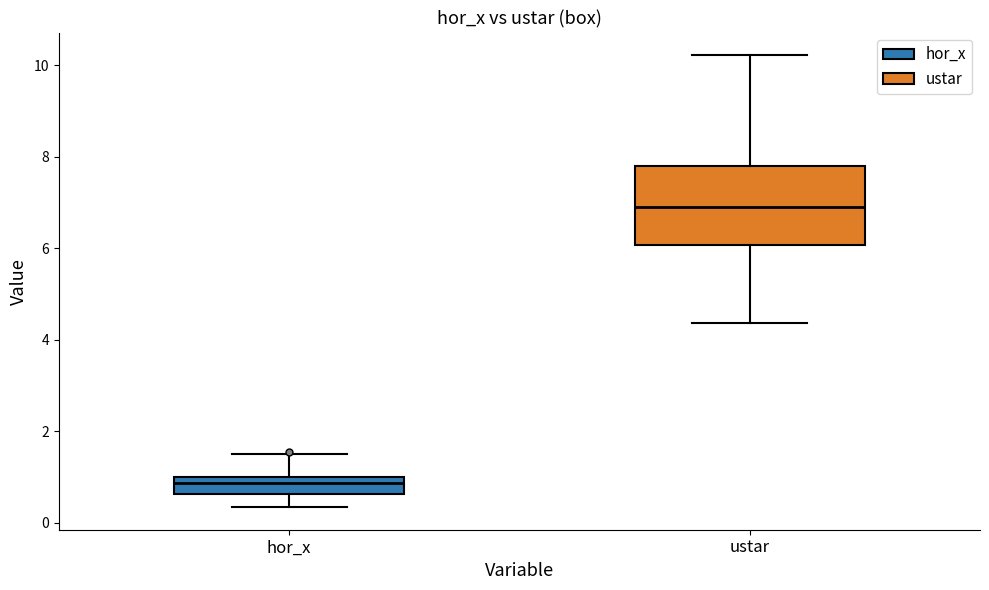

Which box's median line is the lowest?

hor_x